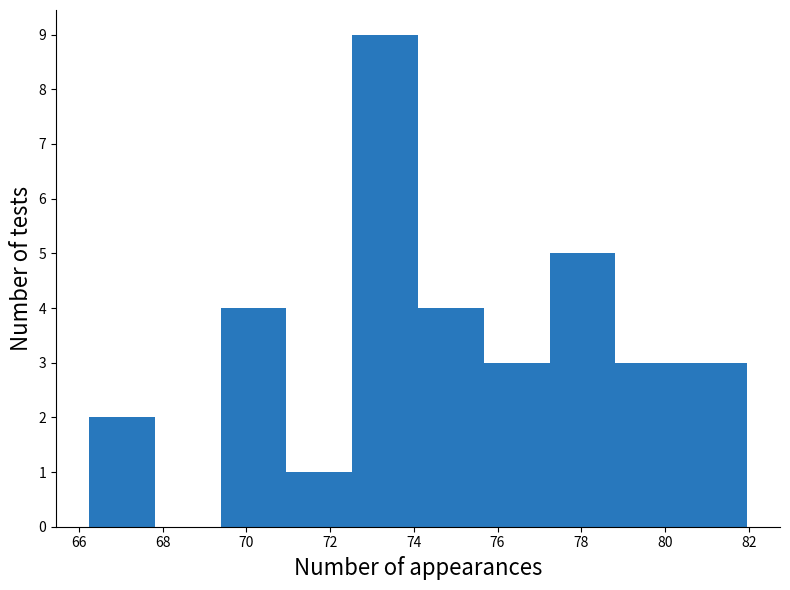

Reading left to right, transcribe this chart: for each bar, give the range it covers on the x-axis and its height. Neither the bar edges nor the heights are printed on the chart, so give them approximately, as read against the axes.

66.2 to 67.8: 2
67.8 to 69.4: 0
69.4 to 71.0: 4
71.0 to 72.6: 1
72.6 to 74.2: 9
74.2 to 75.6: 4
75.6 to 77.2: 3
77.2 to 78.8: 5
78.8 to 80.4: 3
80.4 to 82.0: 3